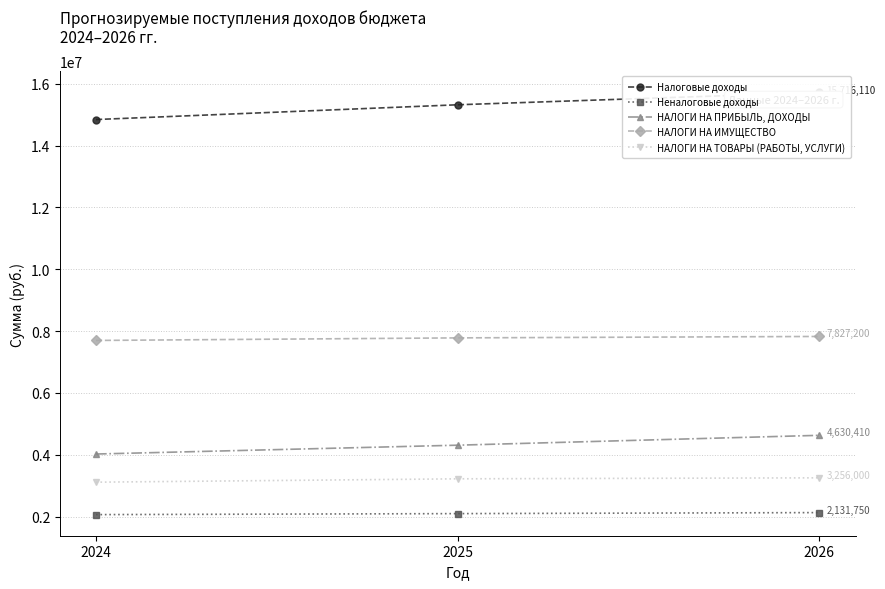

Reading left to right, transcribe all the data shown in this chart.

Налоговые доходы: 2024=14841250	2025=15318670	2026=15716110
Неналоговые доходы: 2024=2066430	2025=2098770	2026=2131750
НАЛОГИ НА ПРИБЫЛЬ, ДОХОДЫ: 2024=4025550	2025=4311370	2026=4630410
НАЛОГИ НА ИМУЩЕСТВО: 2024=7698100	2025=7781100	2026=7827200
НАЛОГИ НА ТОВАРЫ (РАБОТЫ, УСЛУГИ): 2024=3115100	2025=3223700	2026=3256000